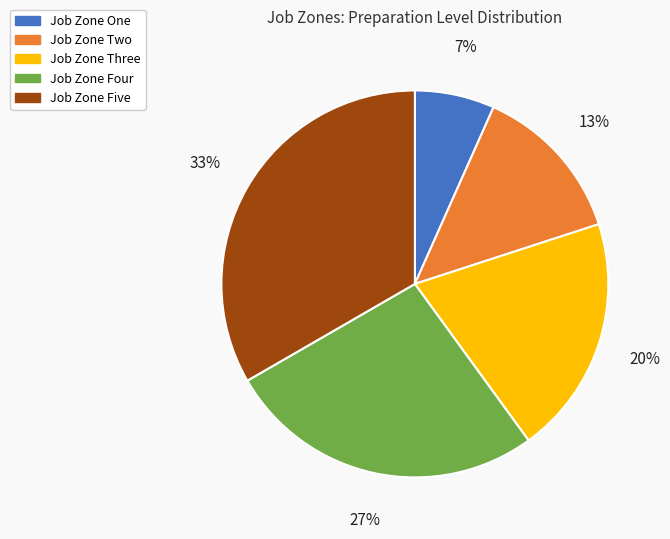

Is the sum of Job Zone Two and Job Zone Four greater than half?

No